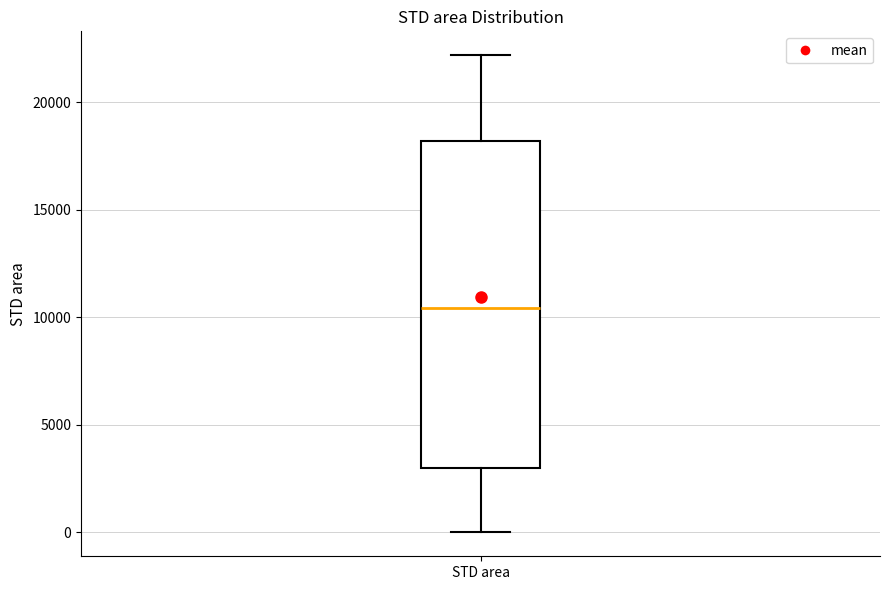

Transcribe this box plot: give where the median line is, the range the box spans, and where the two whiskers end, as read against the y-axis. The values are not printed on the chart, so give them approximately, as read against the axis.

median 10500, box 3000 to 18000, whiskers 0 to 22000